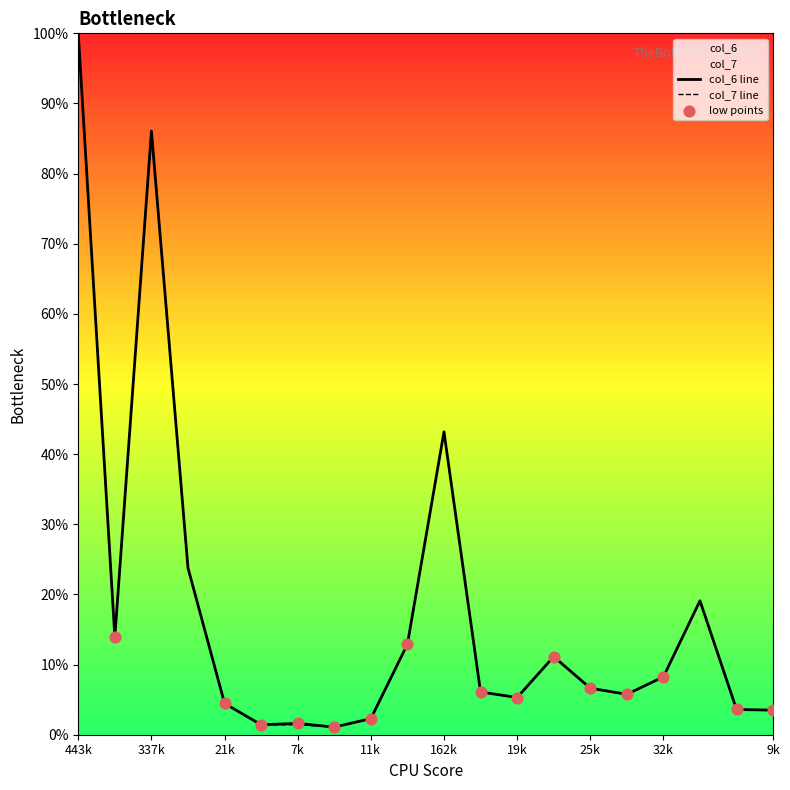

What is the total value across all series at 9k?

7.0